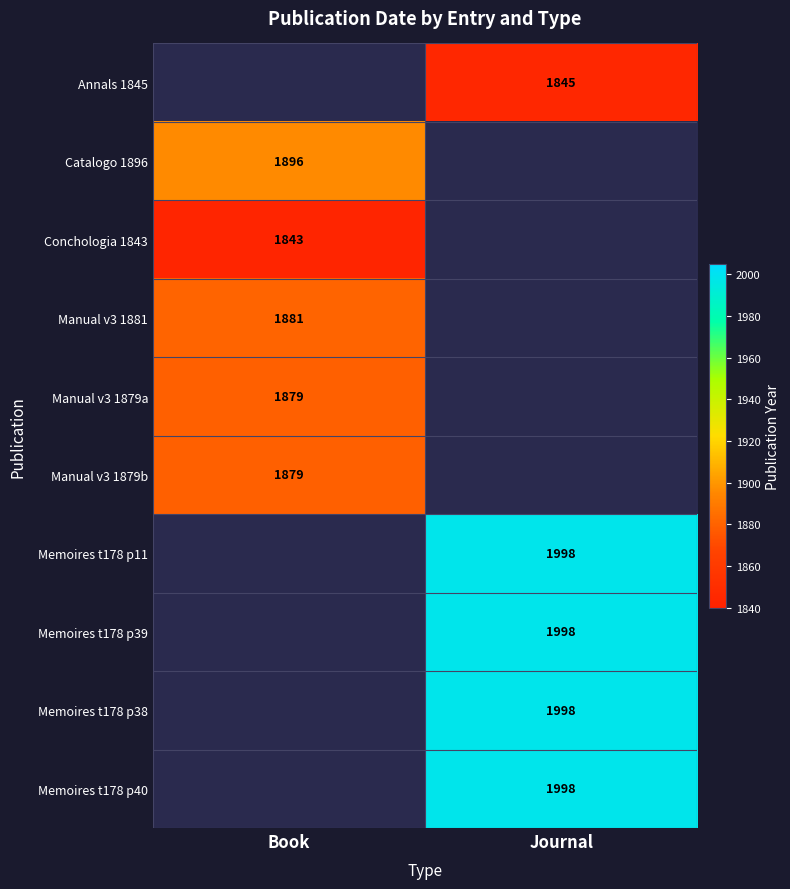

Count the number of data series in this chart.

10